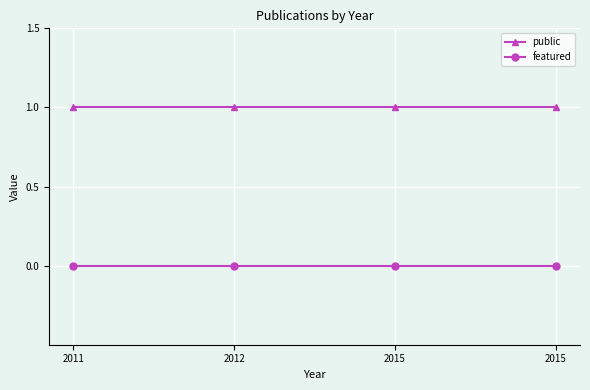

Which series has the largest total across all categories?

public